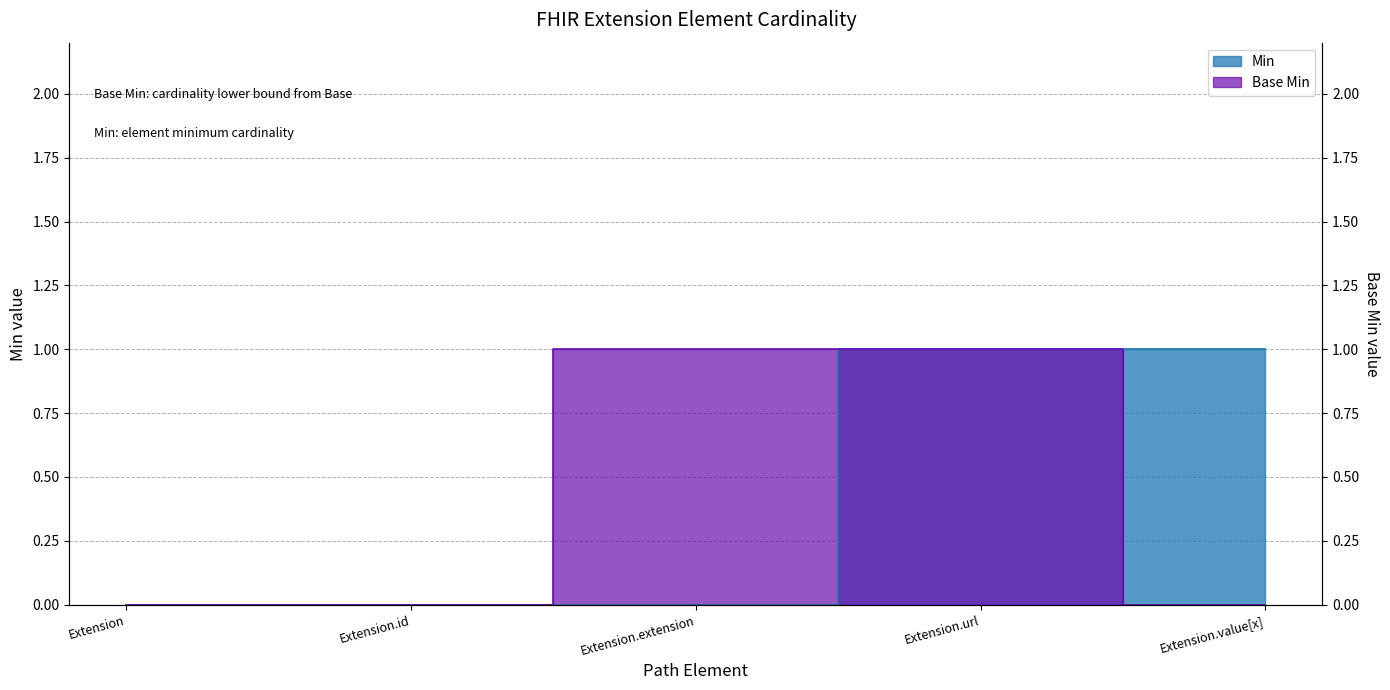

How many positive values does the Min series have?

2